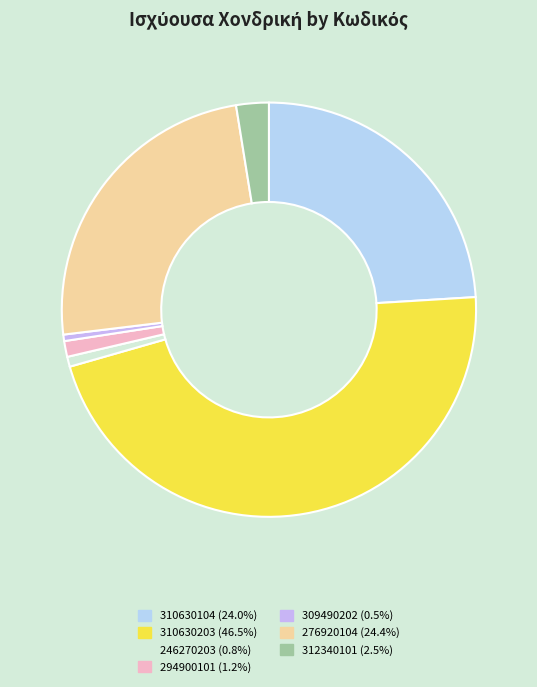

Which category has the smallest portion of the pie?

309490202